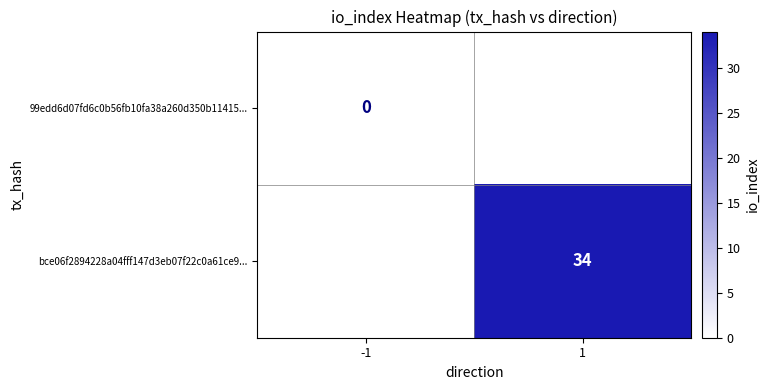

Is the value of bce06f2894228a04fff147d3eb07f22c0a61ce9... at 1 greater than the value of 99edd6d07fd6c0b56fb10fa38a260d350b11415... at -1?

Yes